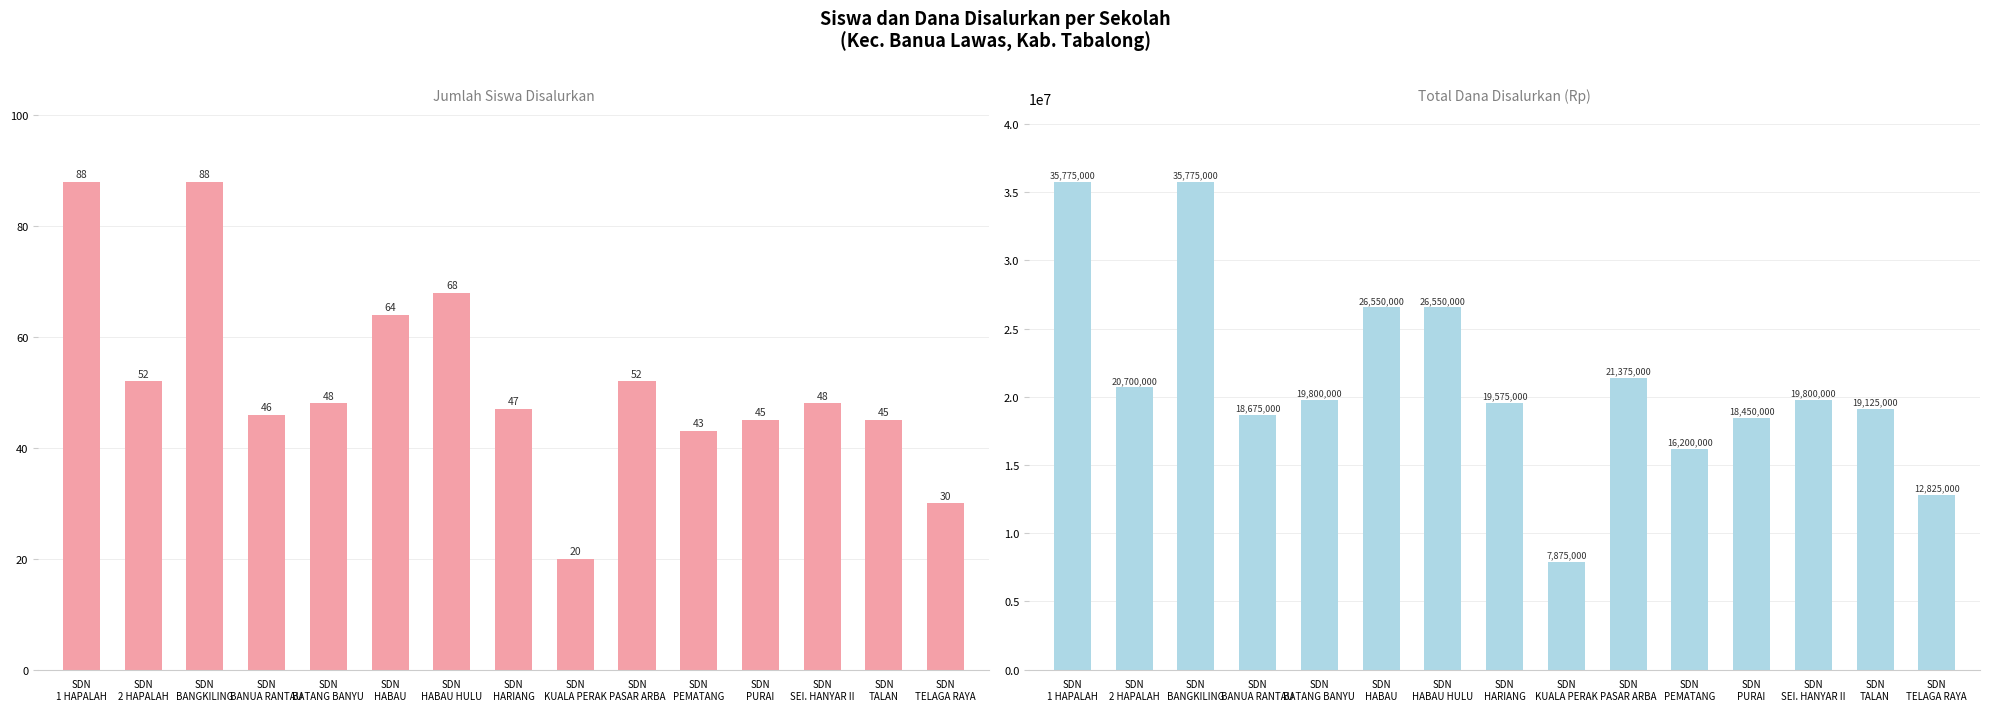

How many values in the Dana Disalurkan series exceed 19800000?

6